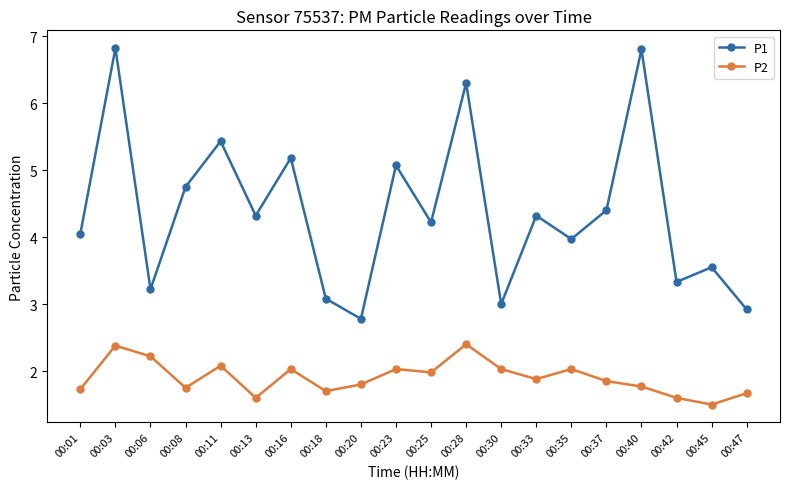

What is the minimum value for P1?

2.8